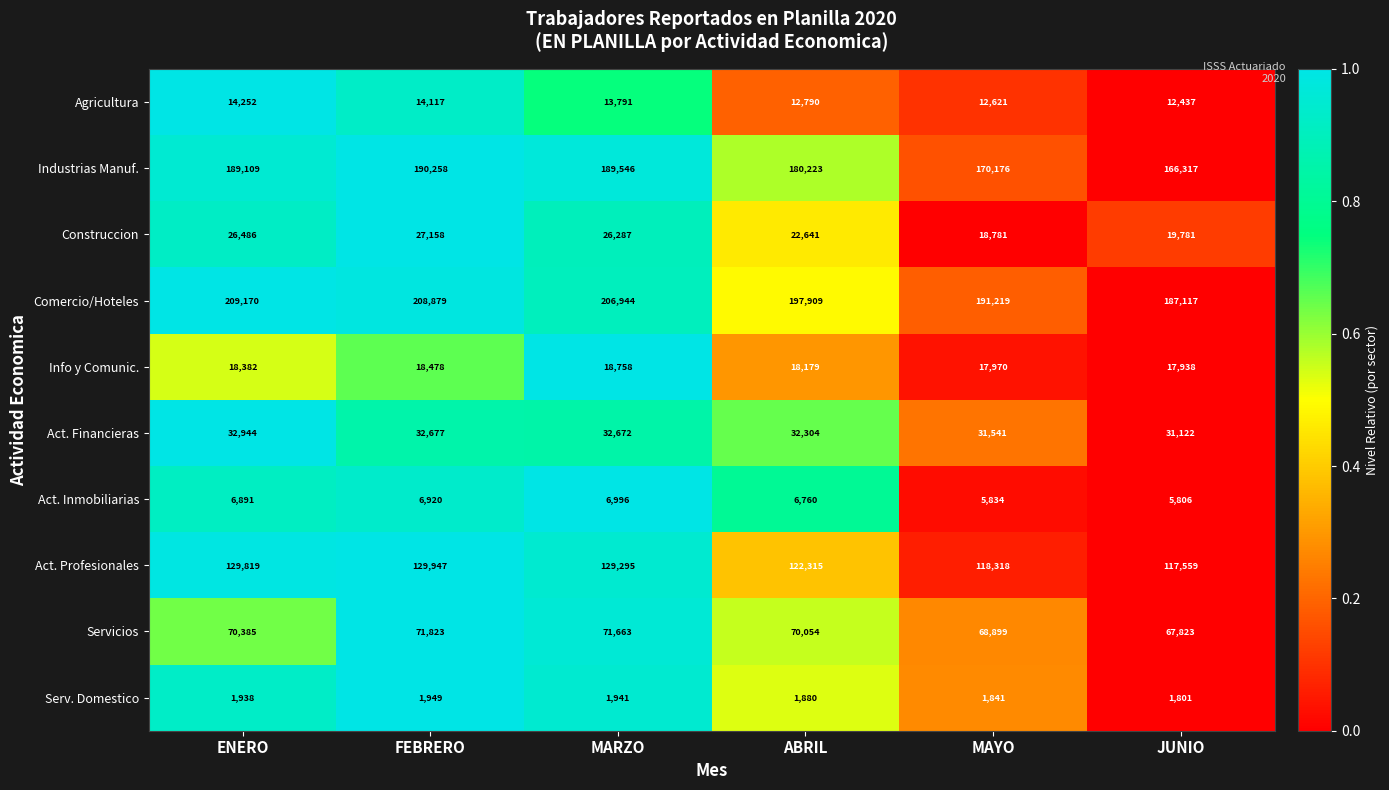

What is the difference between the highest and lowest values at JUNIO?

185316